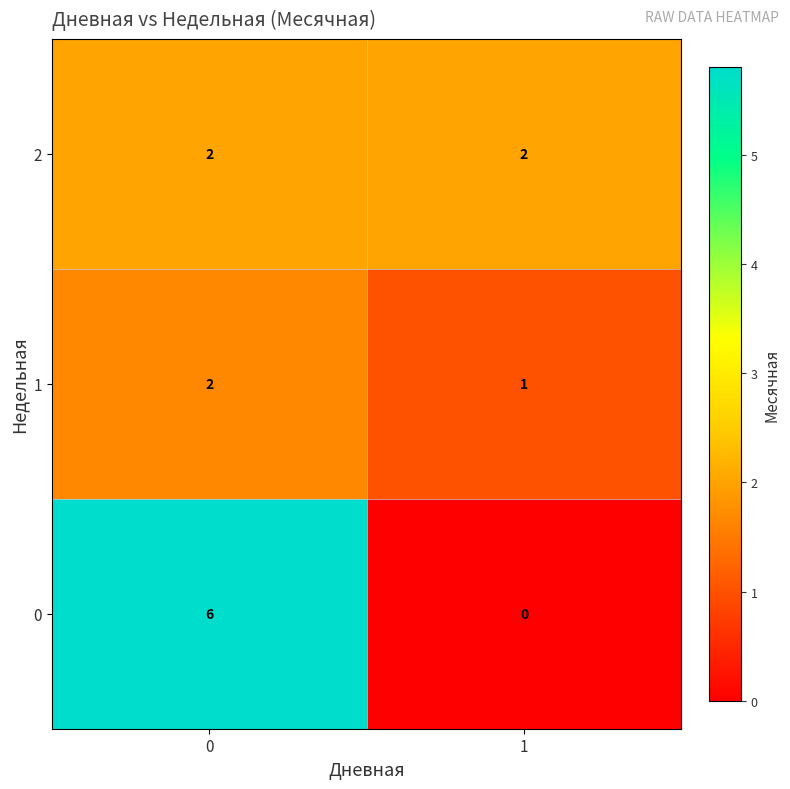

Is it true that 1 equals 2 at 0?

True